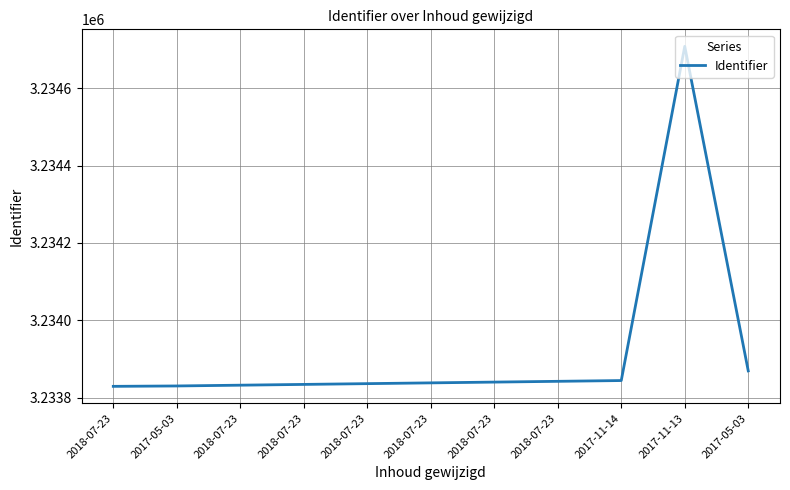

How many lines are shown in the chart?

1